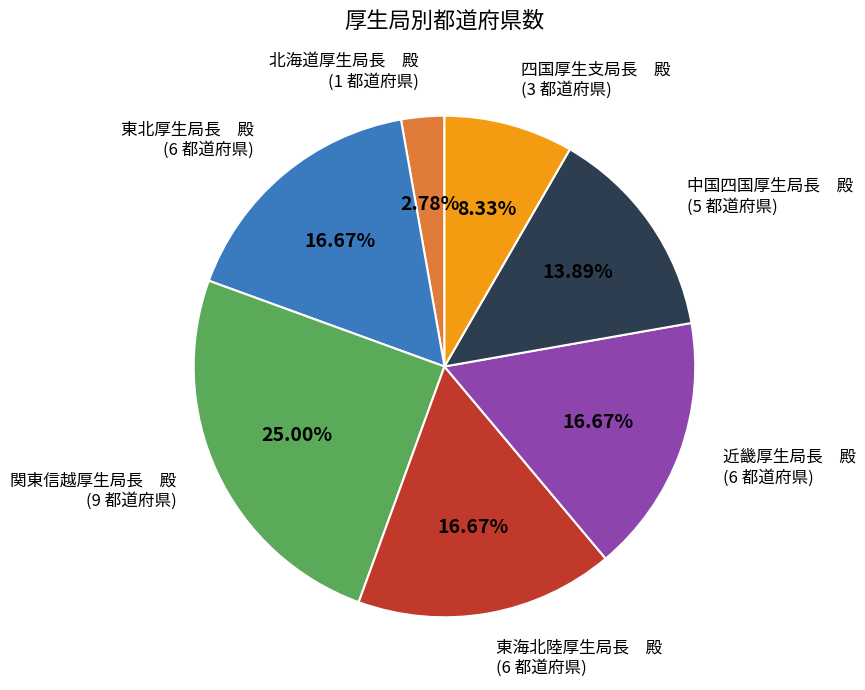

Do 北海道厚生局長 殿 (1 都道府県) and 東海北陸厚生局長 殿 (6 都道府県) together represent more than half of the pie?

No